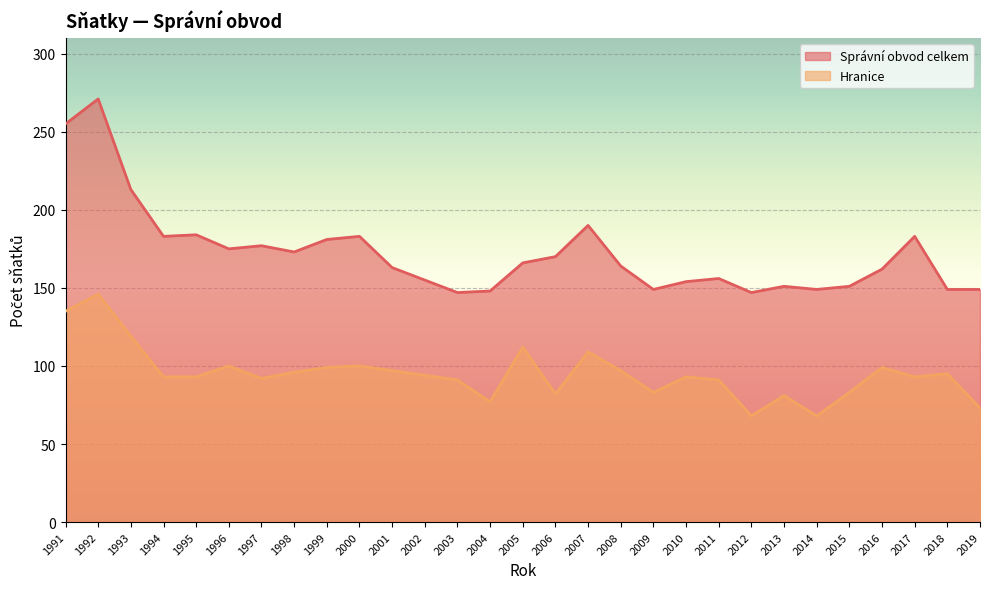

Reading left to right, list all the values displayed in this chart.

Správní obvod celkem: 1991=255	1992=271	1993=213	1994=183	1995=184	1996=175	1997=177	1998=173	1999=181	2000=183	2001=163	2002=155	2003=147	2004=148	2005=166	2006=170	2007=190	2008=164	2009=149	2010=154	2011=156	2012=147	2013=151	2014=149	2015=151	2016=162	2017=183	2018=149	2019=149
Hranice: 1991=135	1992=146	1993=119	1994=93	1995=93	1996=100	1997=92	1998=96	1999=99	2000=100	2001=97	2002=94	2003=91	2004=77	2005=112	2006=82	2007=109	2008=97	2009=83	2010=93	2011=91	2012=68	2013=81	2014=68	2015=83	2016=99	2017=93	2018=95	2019=73